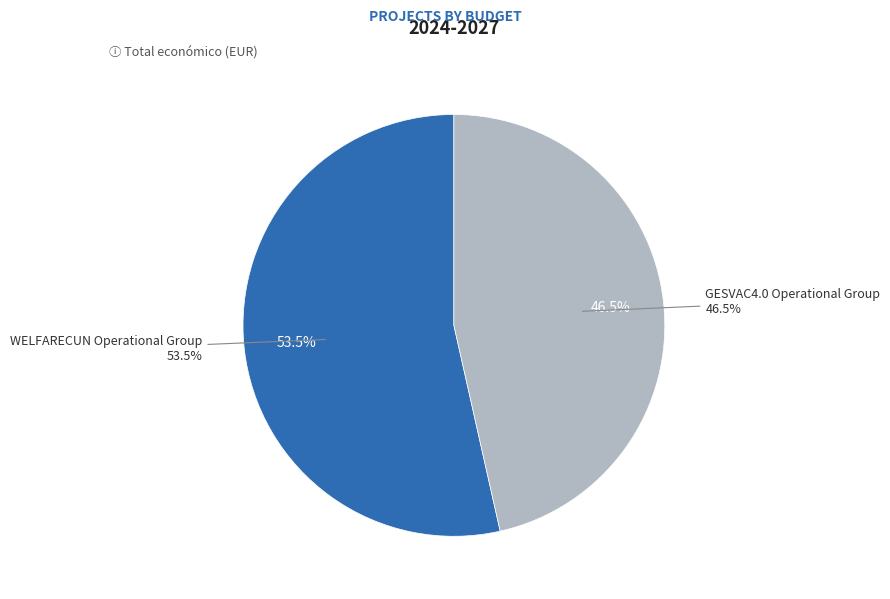

How many segments does this pie chart have?

2